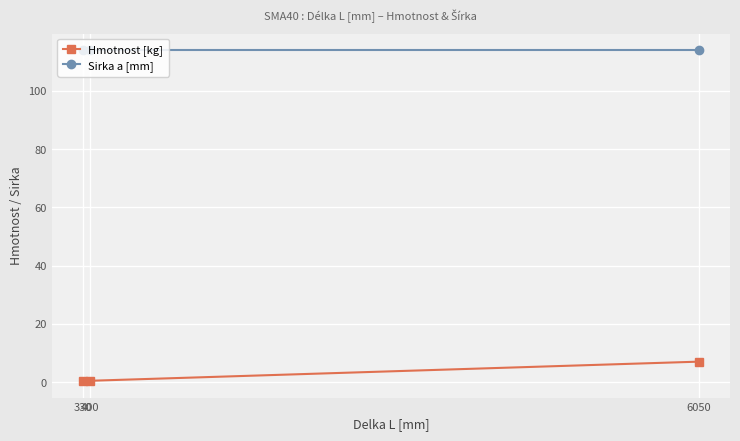

At which category is the sum across all series the highest?

6050